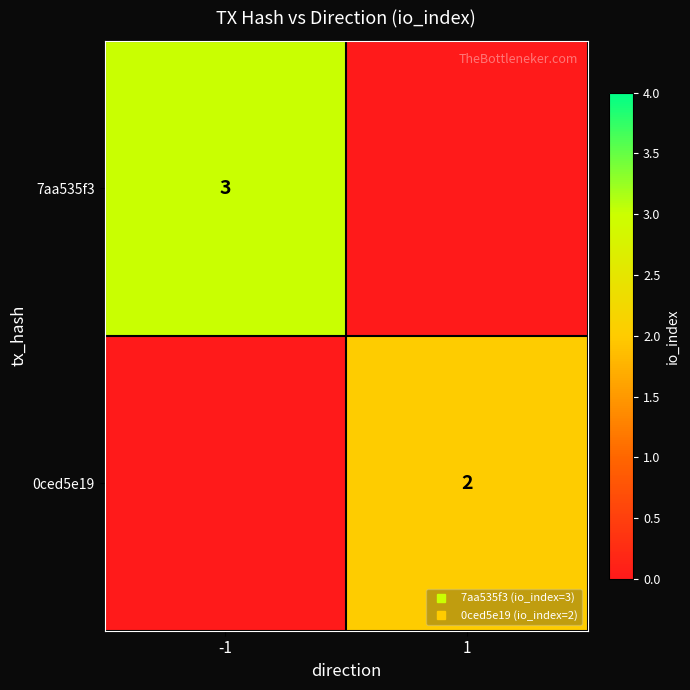

At which category is the sum across all series the highest?

-1